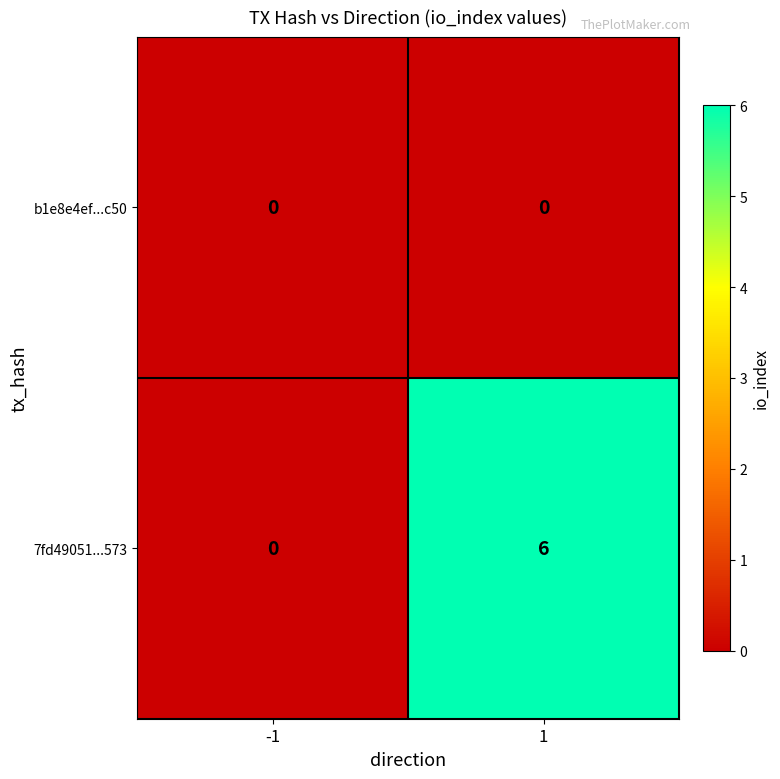

Which series changed the most between -1 and 1?

7fd49051...573